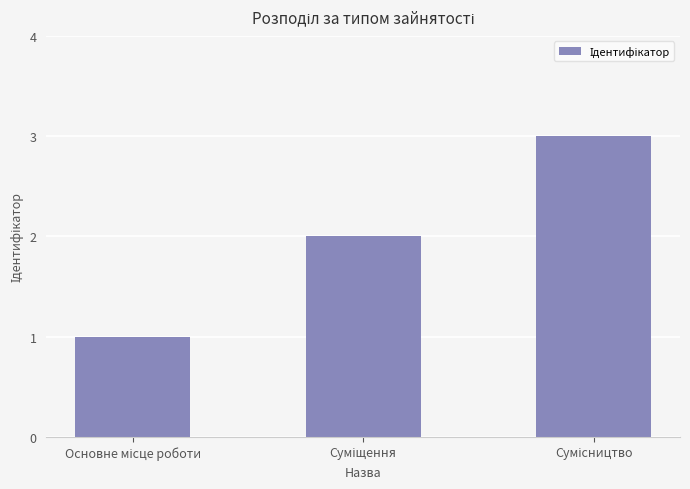

How many distinct data groups are displayed?

1